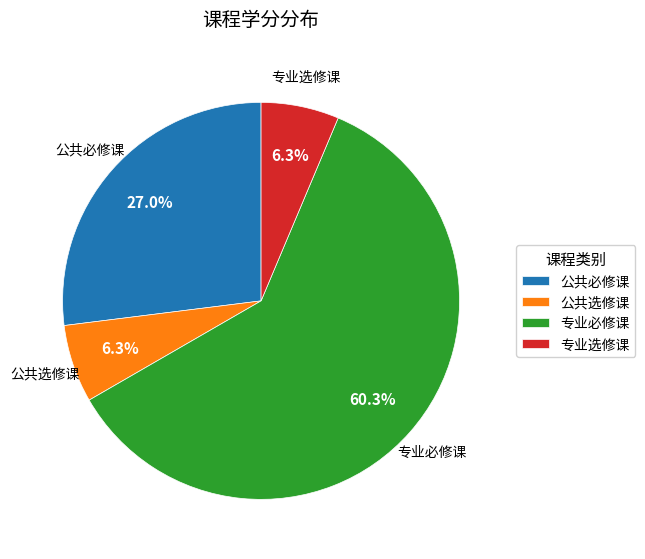

What is the majority slice?

专业必修课